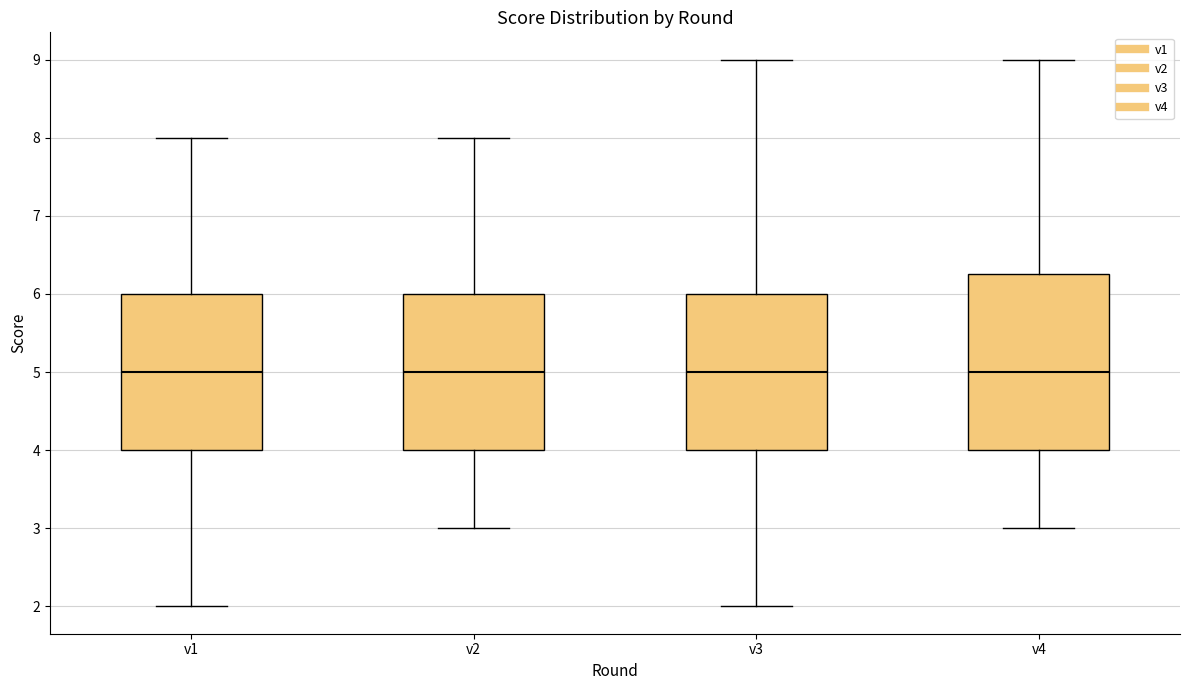

Which box is the tallest, from its lower edge to its upper edge?

v4